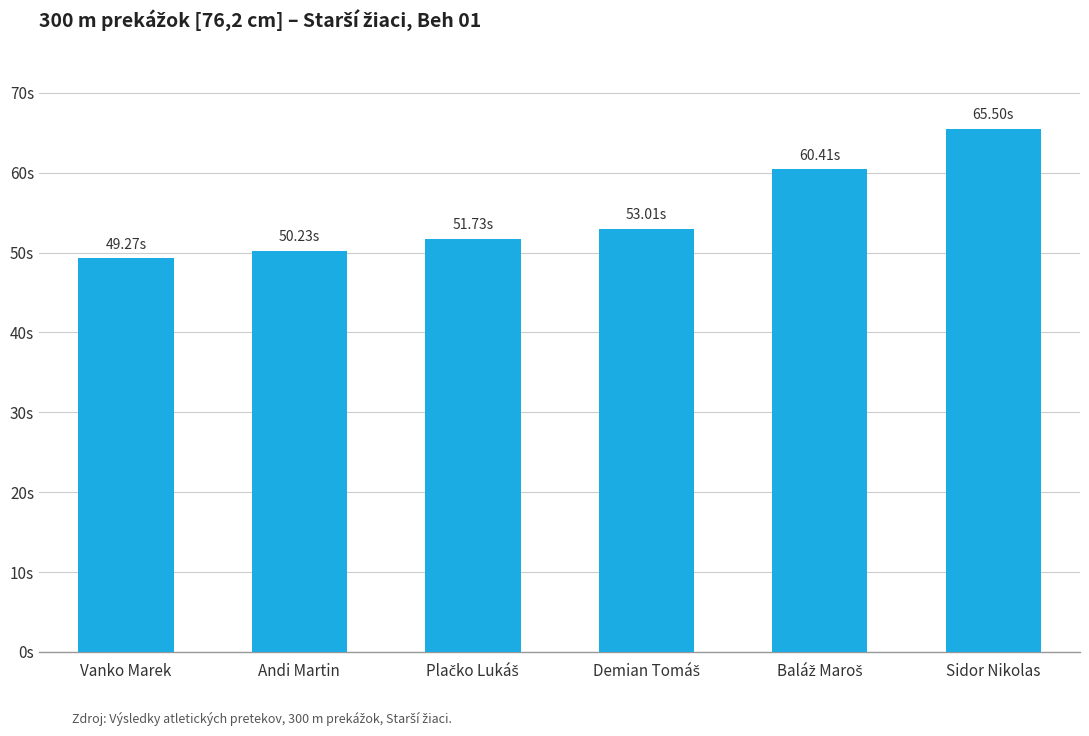

The value at Andi Martin is 50.2. True or false?

True